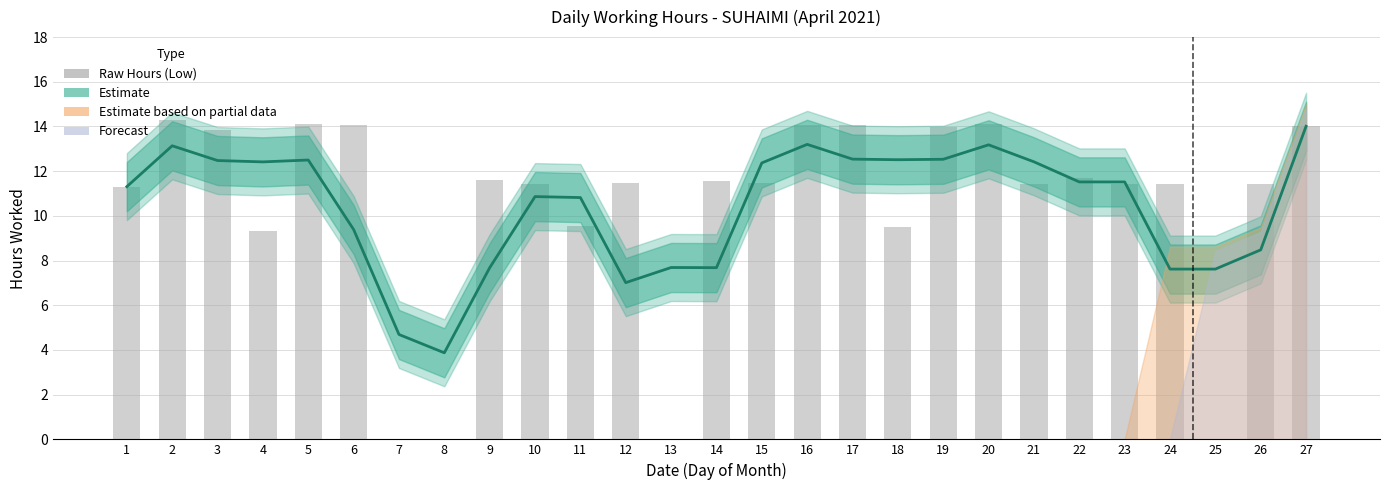

Which category has the highest value in the Raw Hours (Low) series?

2